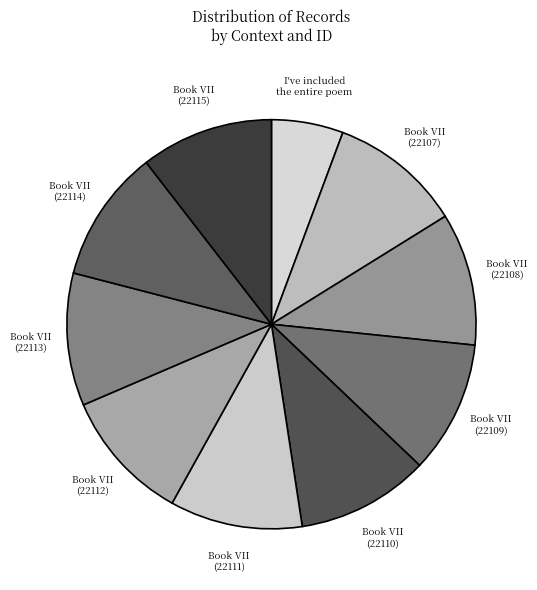

Is Book VII (22112) the majority of the pie?

No